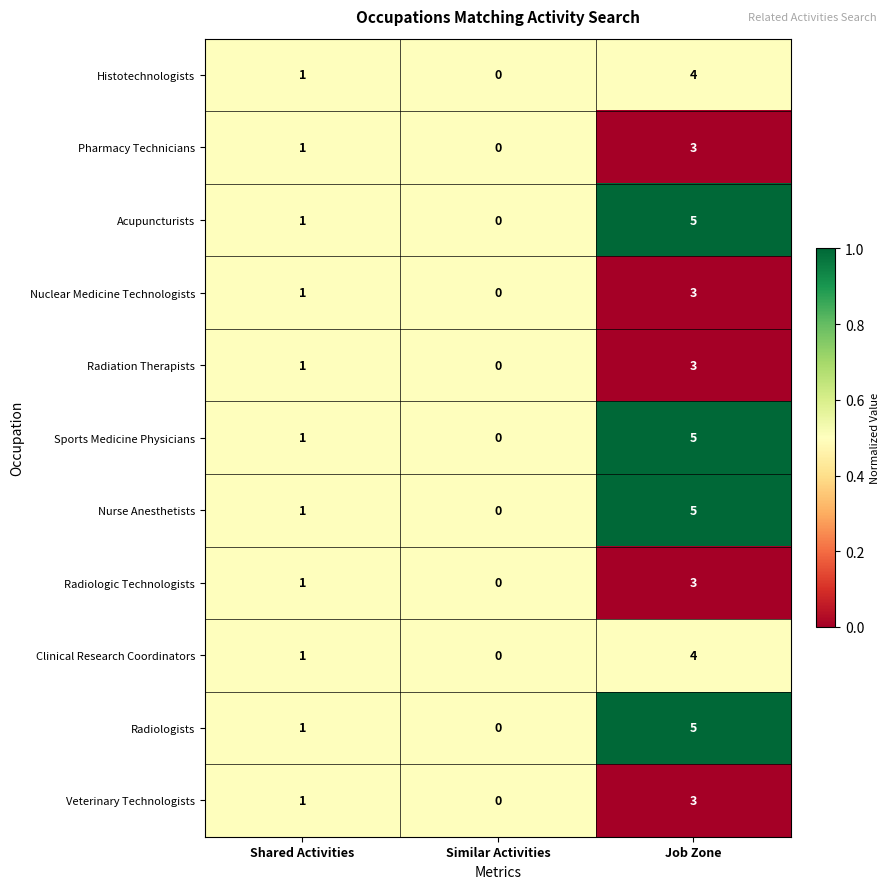

The Clinical Research Coordinators series shows 0 at Similar Activities. True or false?

True